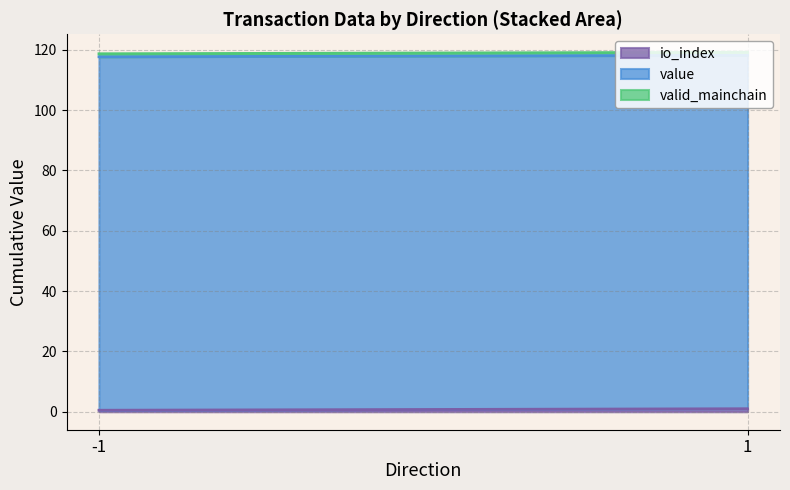

Read the value value at 1.

117.2